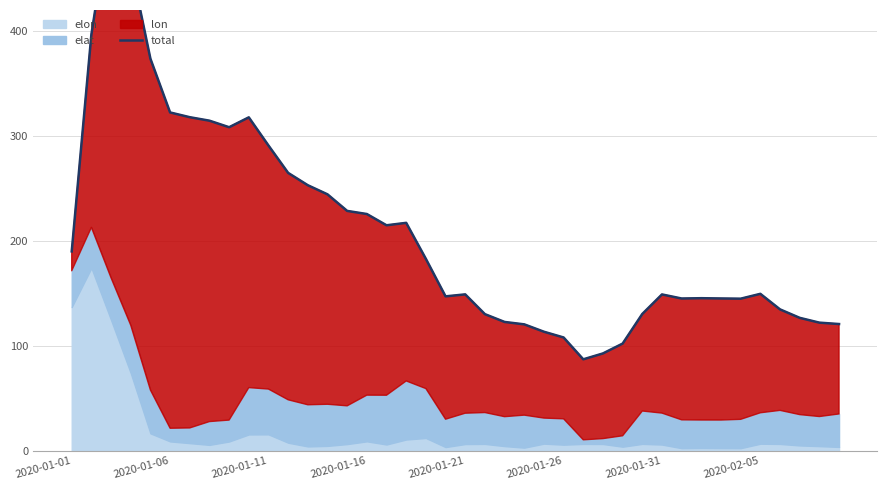

What is the change in value from 20 to 27?

-56.3